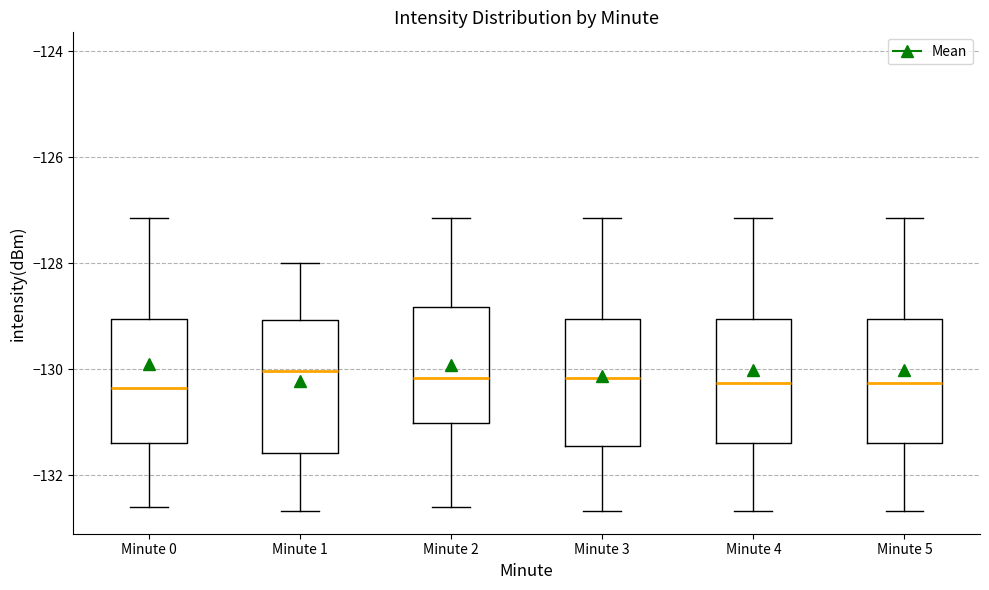

Reading left to right, transcribe this box plot: for each box, give where its median line is, the range the box spans, and where its two whiskers end, as read against the y-axis. The values are not printed on the chart, so give them approximately, as read against the axis.

Minute 0: median -130.4, box -131.4 to -129.0, whiskers -132.6 to -127.2
Minute 1: median -130.0, box -131.6 to -129.0, whiskers -132.6 to -128.0
Minute 2: median -130.2, box -131.0 to -128.8, whiskers -132.6 to -127.2
Minute 3: median -130.2, box -131.4 to -129.0, whiskers -132.6 to -127.2
Minute 4: median -130.2, box -131.4 to -129.0, whiskers -132.6 to -127.2
Minute 5: median -130.2, box -131.4 to -129.0, whiskers -132.6 to -127.2